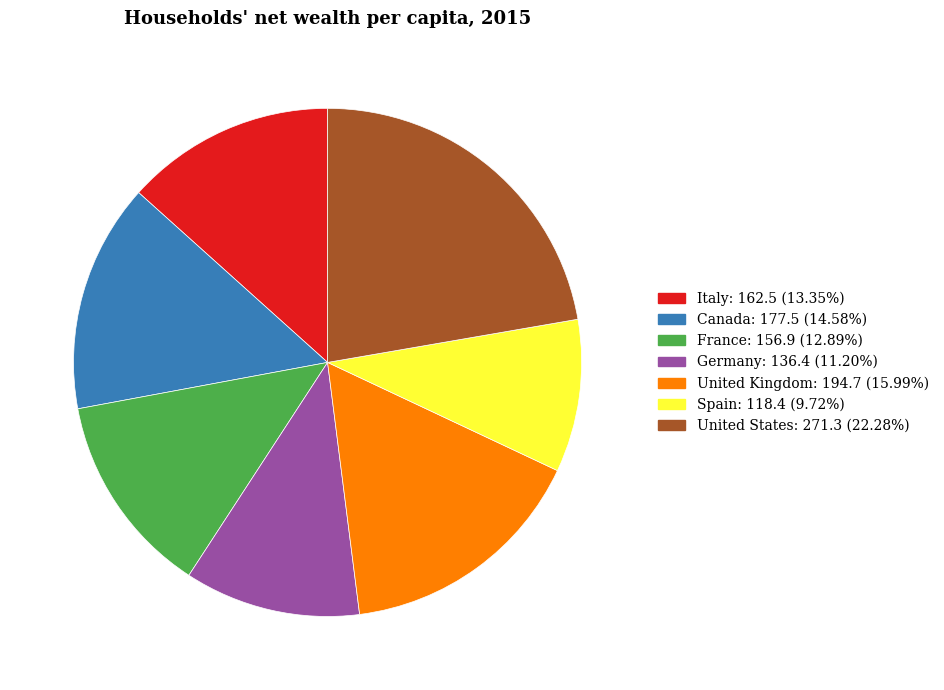

Is the sum of Canada and United Kingdom greater than half?

No